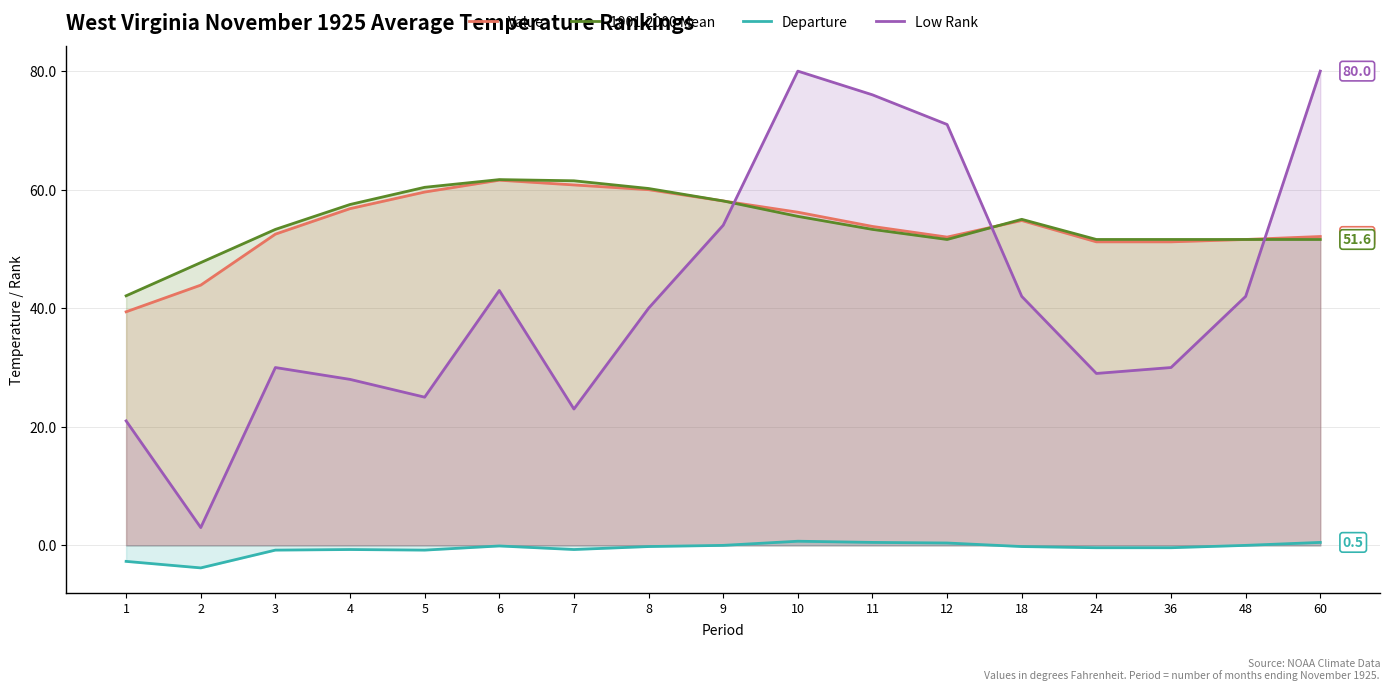

List the series in order of their peak value, highest first.

Low Rank, 1901-2000 Mean, Value, Departure